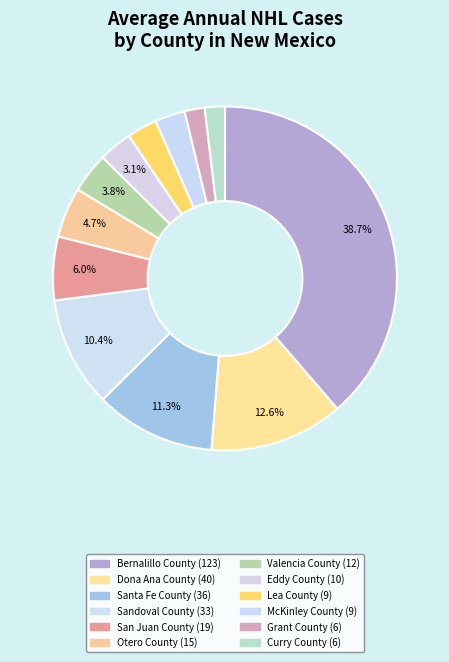

How many segments does this pie chart have?

12